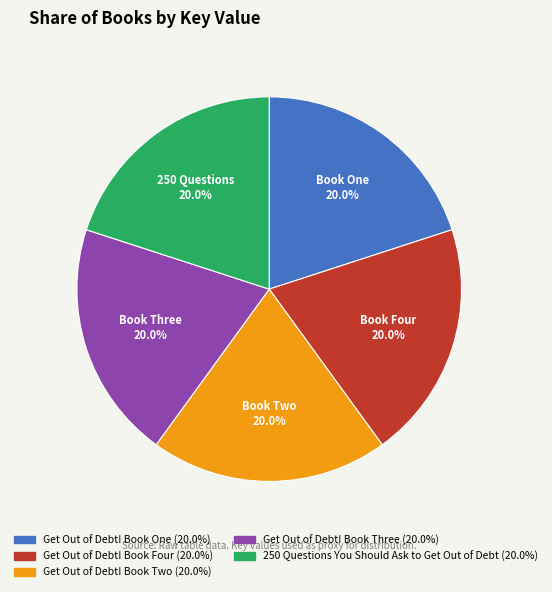

What percentage is the 250 Questions You Should Ask to Get Out of Debt slice, to the nearest percent?

20%